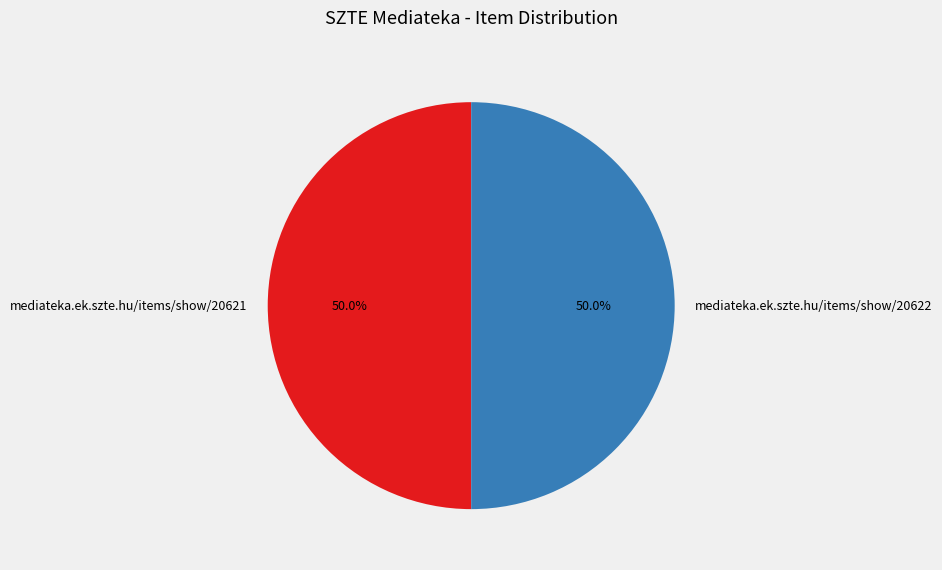

Is the sum of mediateka.ek.szte.hu/items/show/20621 and mediateka.ek.szte.hu/items/show/20622 greater than half?

Yes